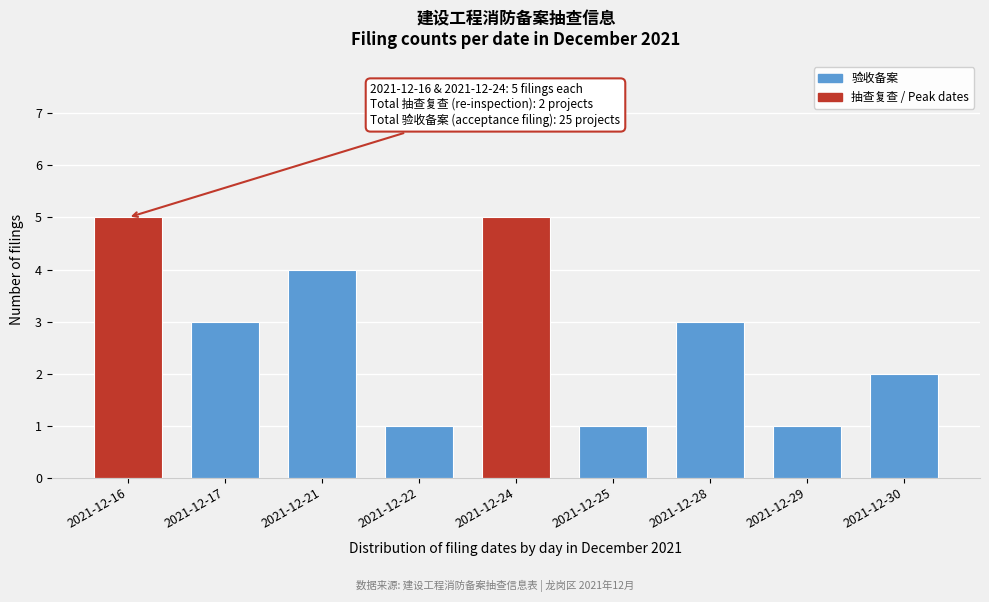

Reading left to right, transcribe all the data shown in this chart.

2021-12-16=5	2021-12-17=3	2021-12-21=4	2021-12-22=1	2021-12-24=5	2021-12-25=1	2021-12-28=3	2021-12-29=1	2021-12-30=2